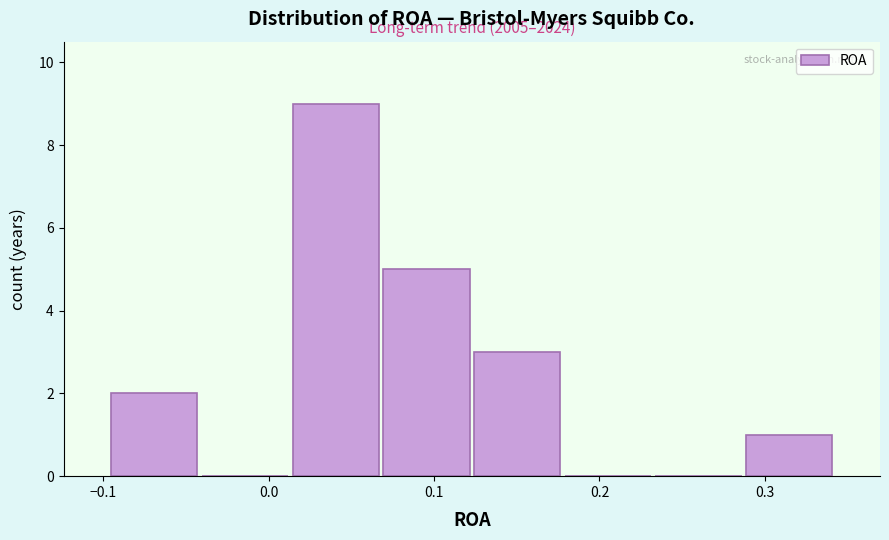

Over which range of the x-axis is the bar tallest?

0.01 to 0.07